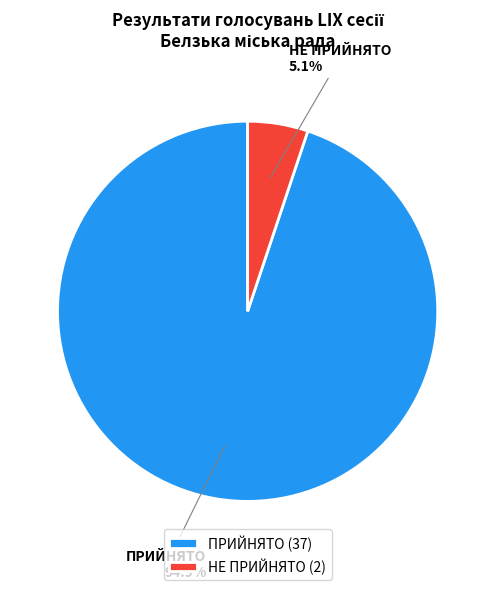

What is the largest slice in the pie chart?

ПРИЙНЯТО